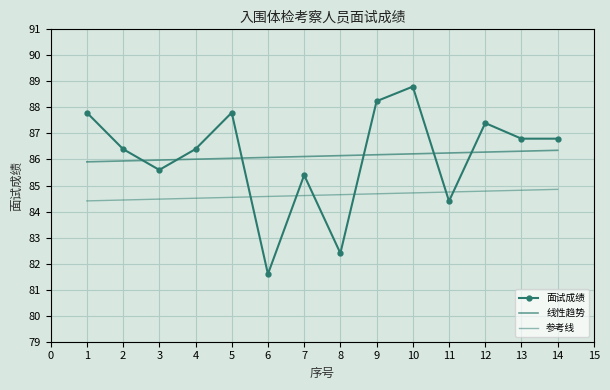

What is the value of the 7th point from the left?

85.4